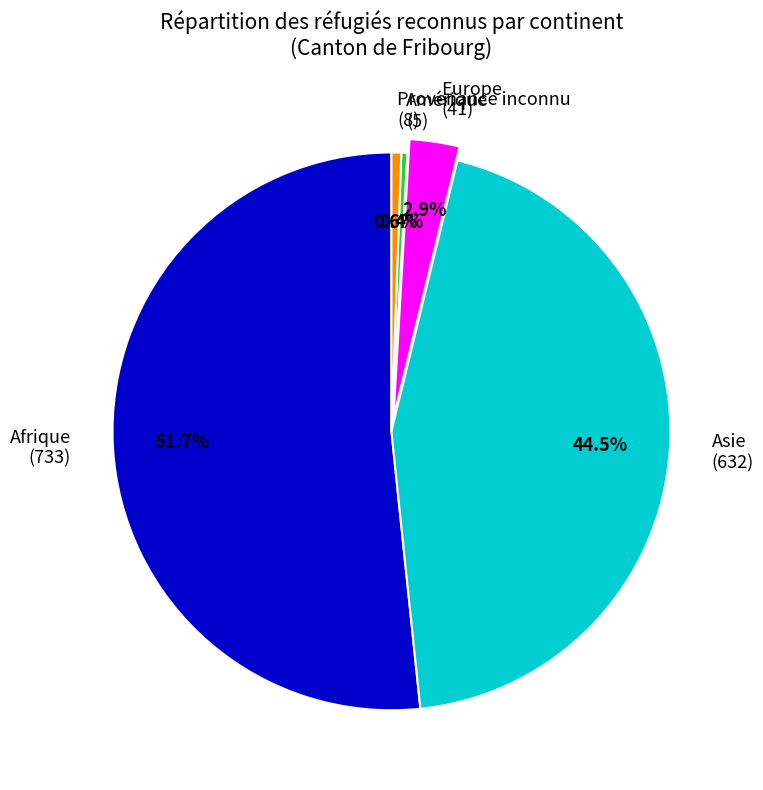

What percentage do Asie and Amérique together represent?

44.9%